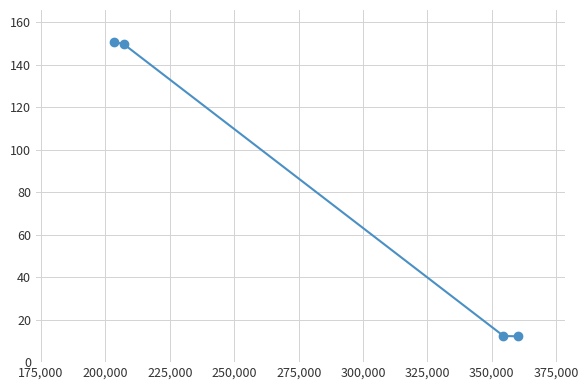

What is the greatest value displayed?

150.8